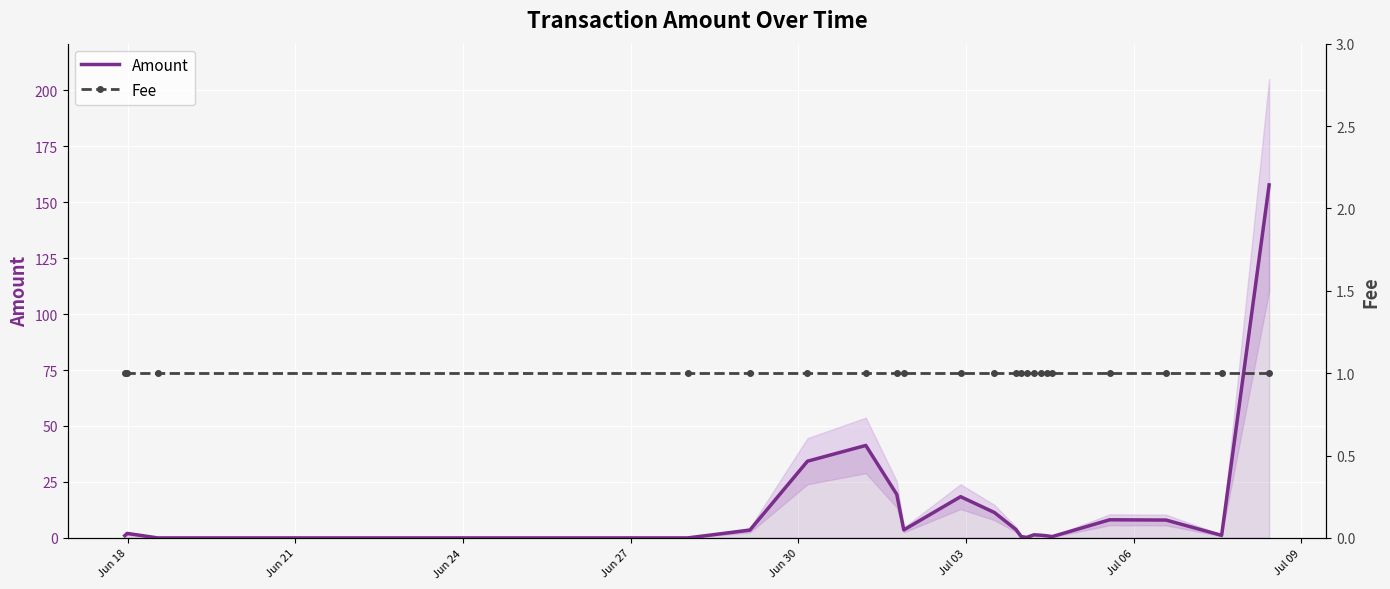

What is the highest value of the Amount series?

157.7